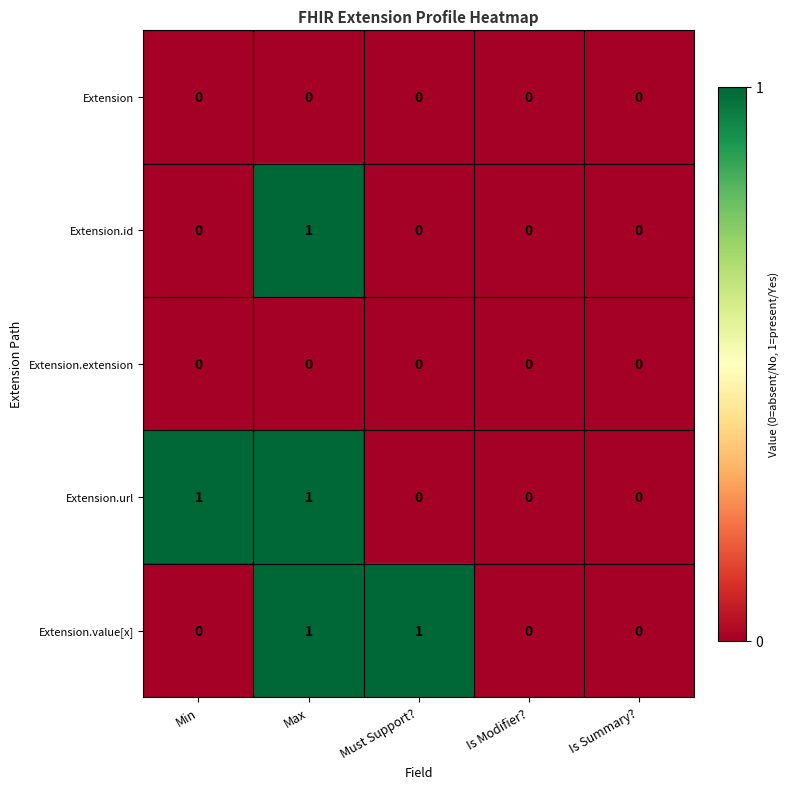

Is it true that Extension.id equals 0 at Must Support??

True